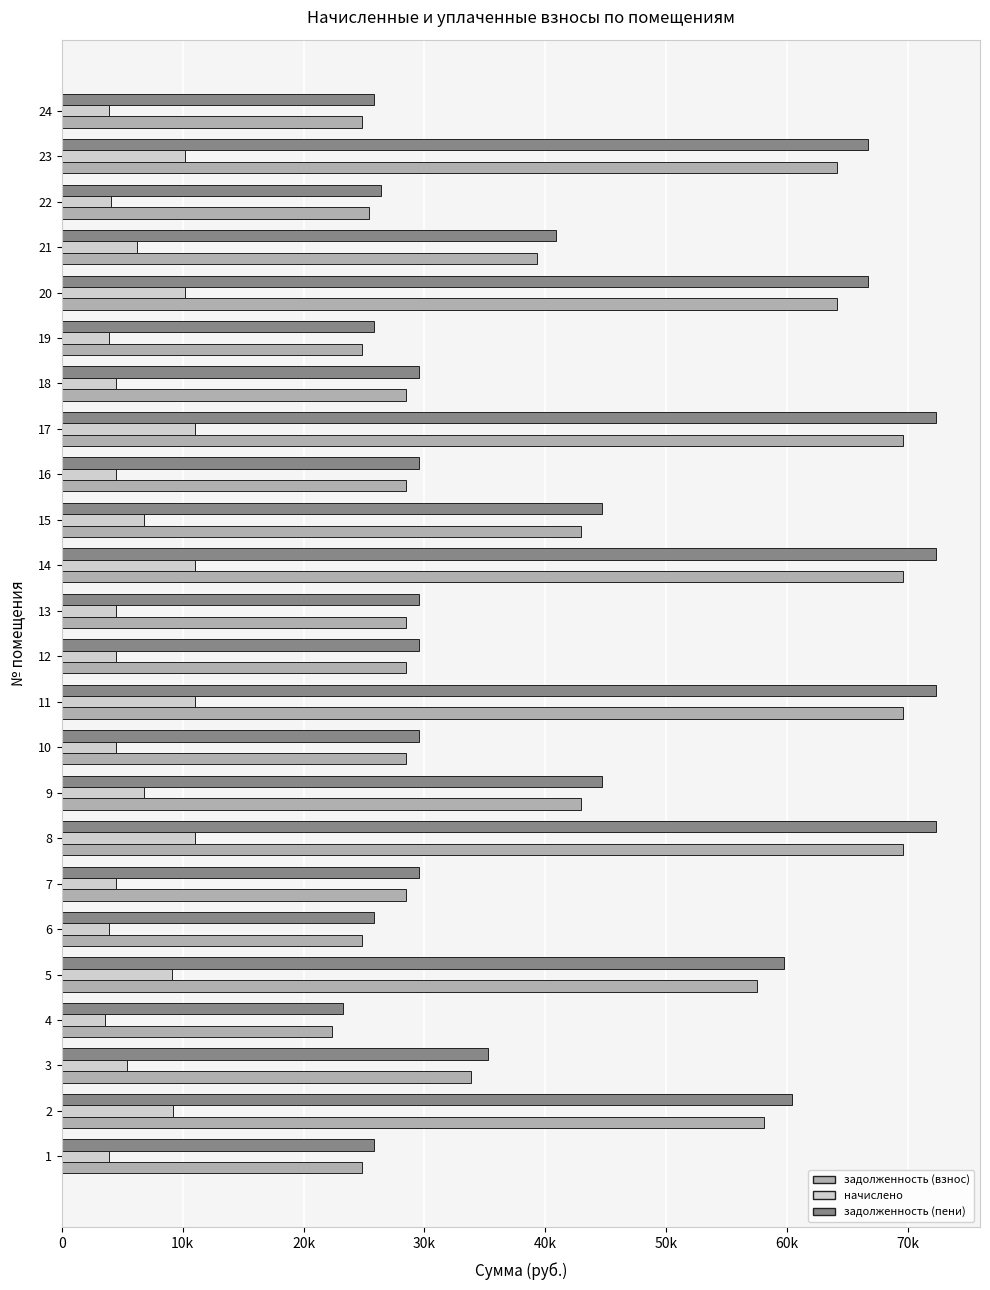

What are all the series names shown in the legend?

задолженность (взнос), начислено, задолженность (пени)